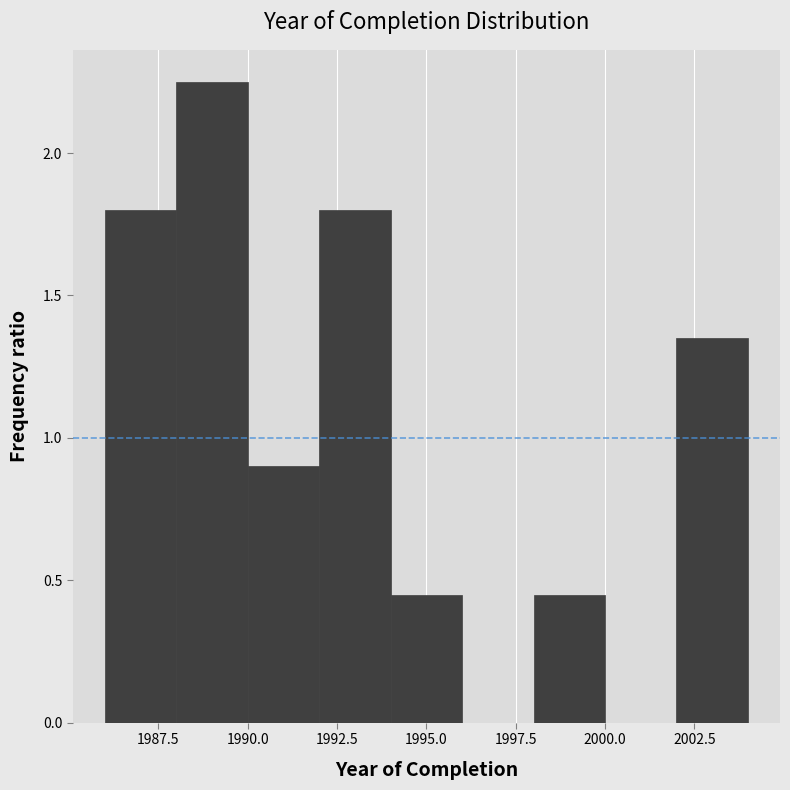

Reading left to right, transcribe this chart: for each bar, give the range it covers on the x-axis and its height. The values are not printed on the chart, so give them approximately, as read against the axis.

1986 to 1988: 1.80
1988 to 1990: 2.25
1990 to 1992: 0.90
1992 to 1994: 1.80
1994 to 1996: 0.45
1996 to 1998: 0
1998 to 2000: 0.45
2000 to 2002: 0
2002 to 2004: 1.35